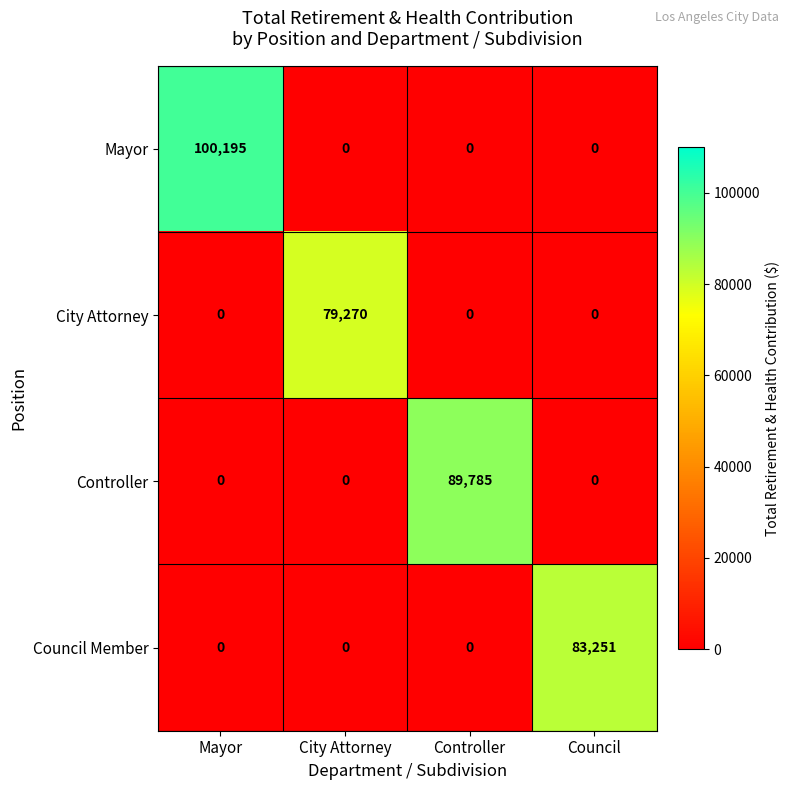

The City Attorney series shows 39451 at Mayor. True or false?

False